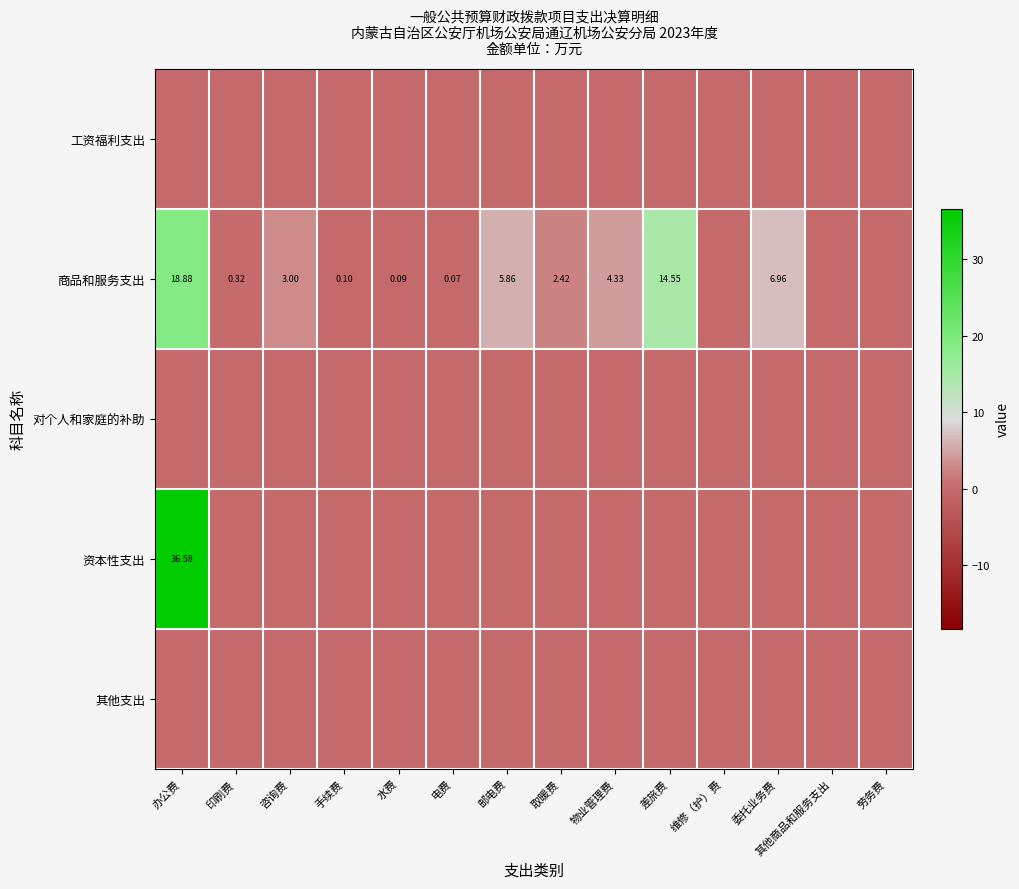

Between 办公费 and 印刷费, which series saw the biggest shift?

资本性支出